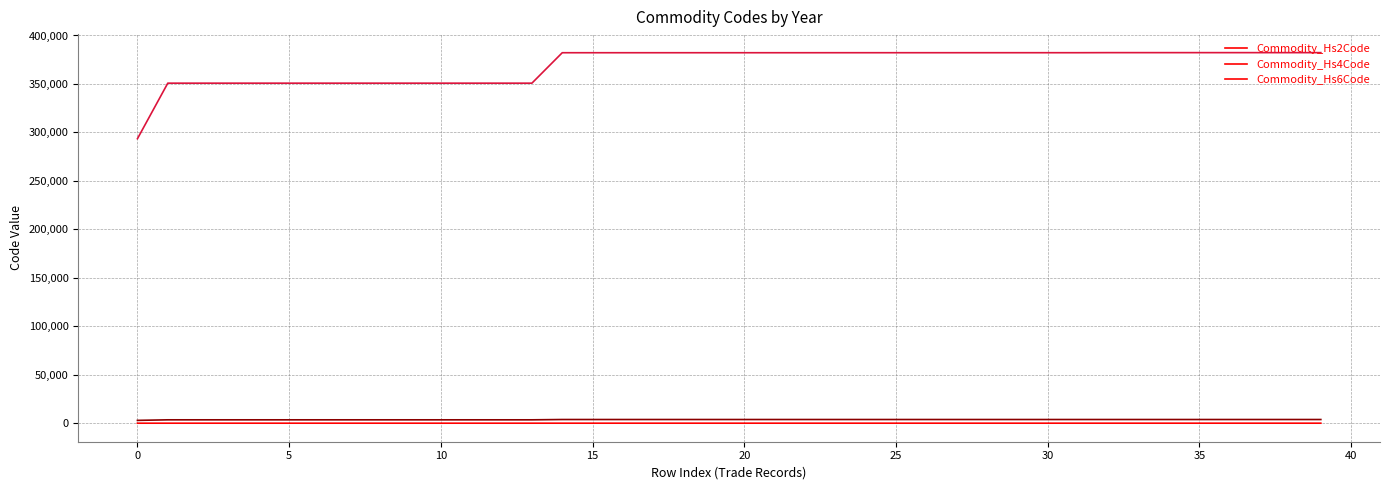

What is the maximum value shown in the chart?

382290